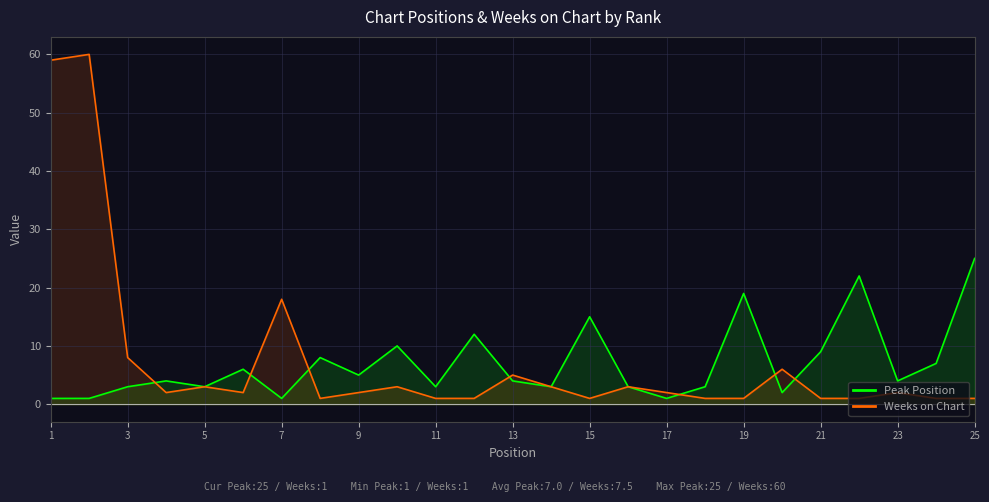

What is the greatest value displayed?

60